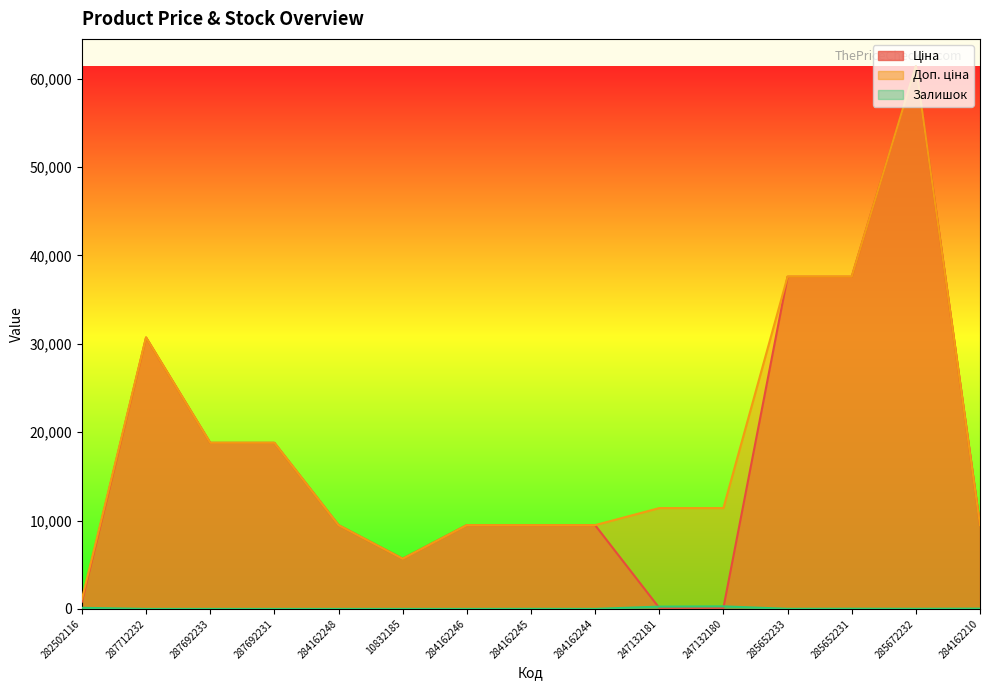

Which series ends up on top after the final intersection of Залишок and Ціна?

Ціна